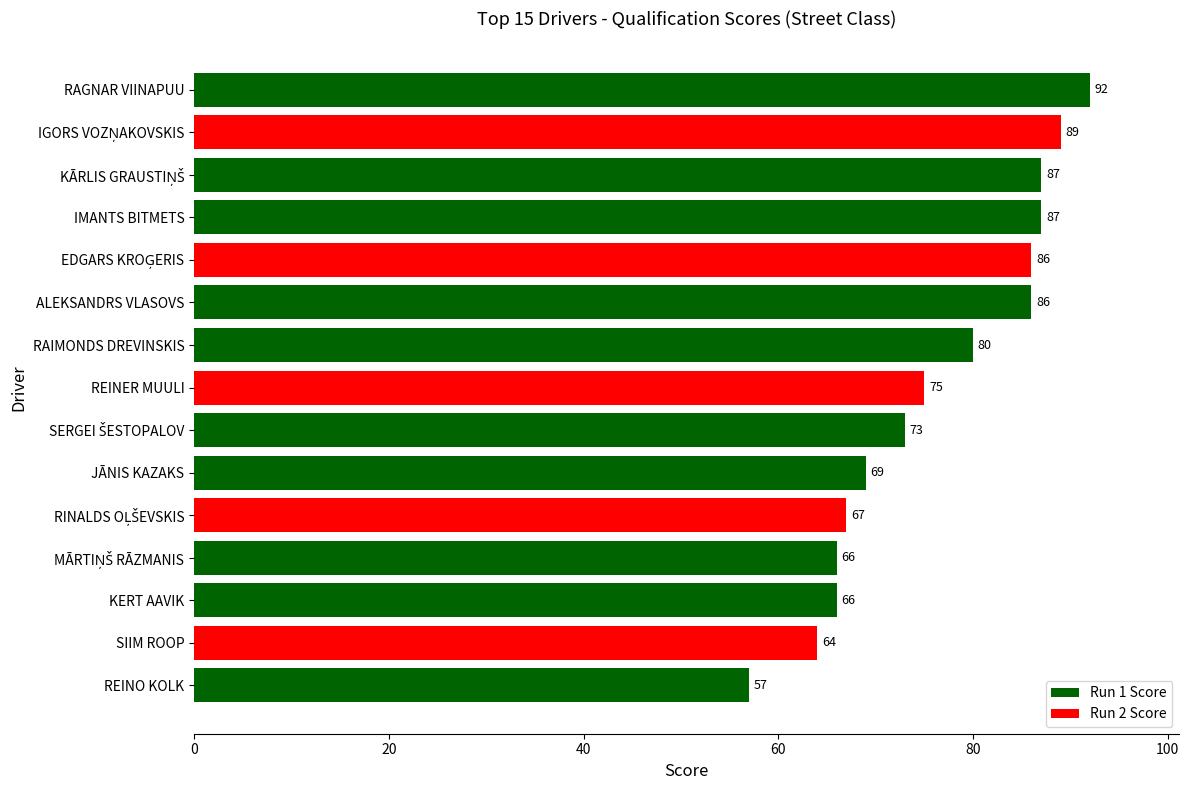

What is the change in value from RAGNAR VIINAPUU to IMANTS BITMETS?

-5